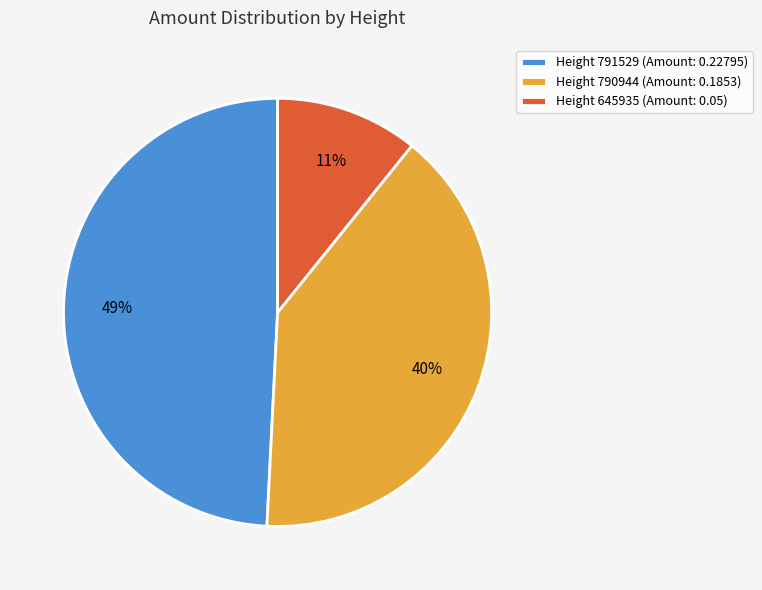

Combined, do Height 791529 (Amount: 0.22795) and Height 790944 (Amount: 0.1853) account for over 50%?

Yes